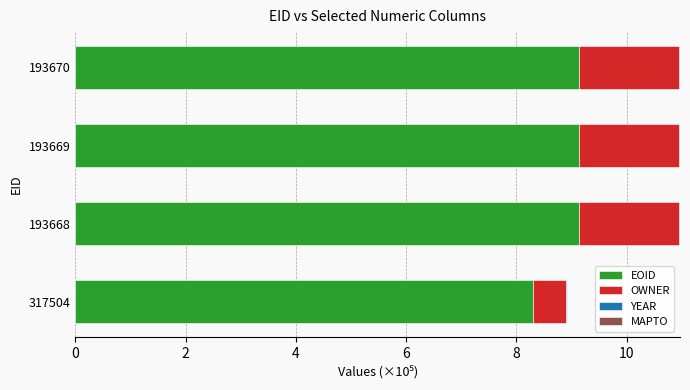

How many values in the EOID series exceed 9?

3